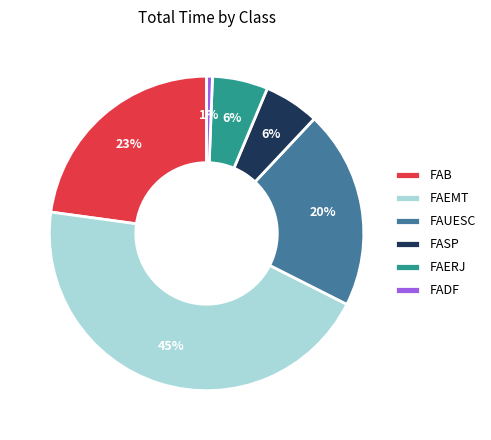

To the nearest percent, what portion does FAB represent?

23%